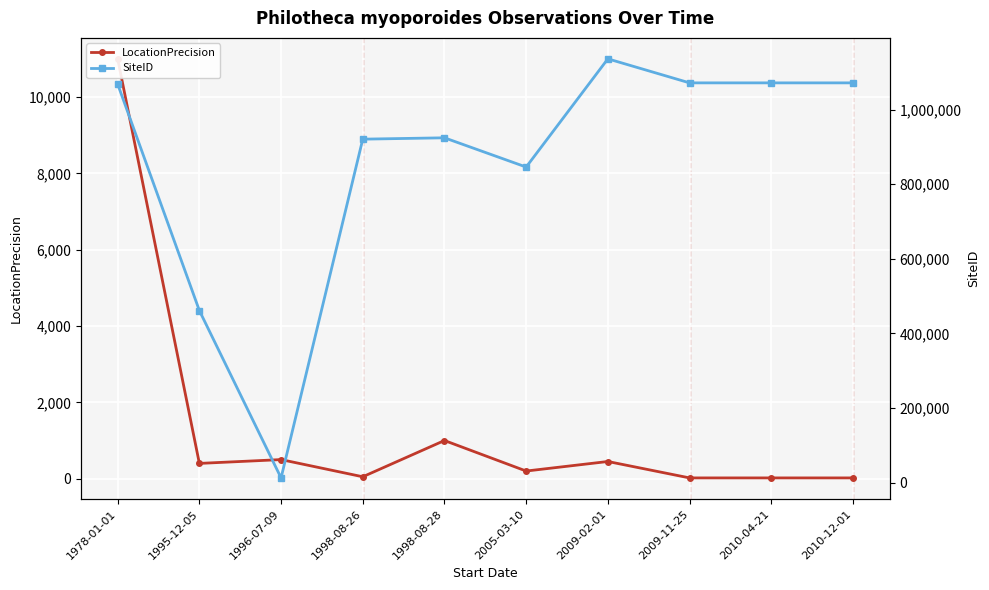

Which series changed the most between 2005-03-10 and 2009-11-25?

SiteID